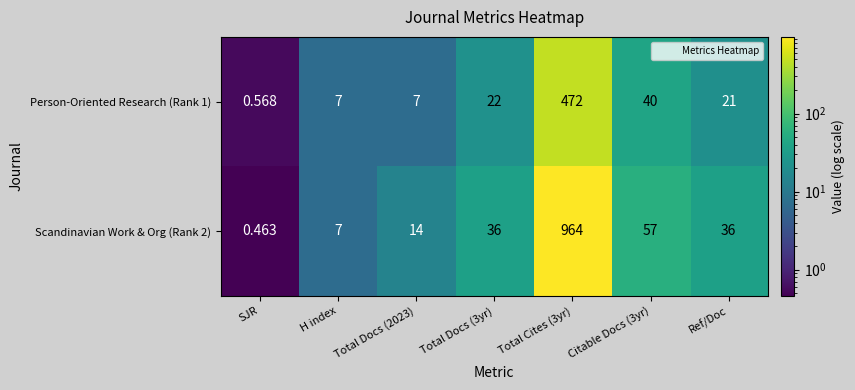

At which label does Person-Oriented Research (Rank 1) reach its minimum?

SJR